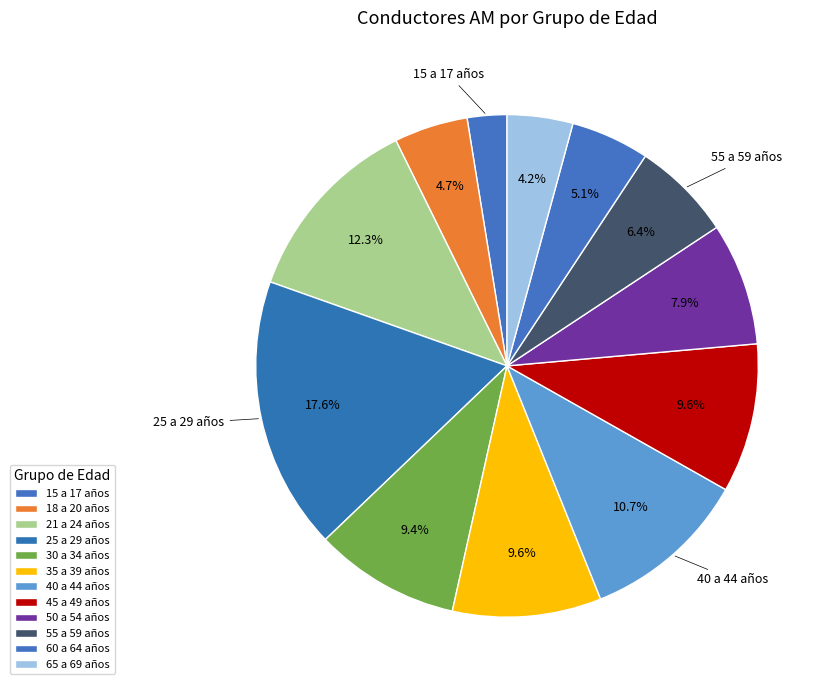

How many slices are in this pie chart?

12